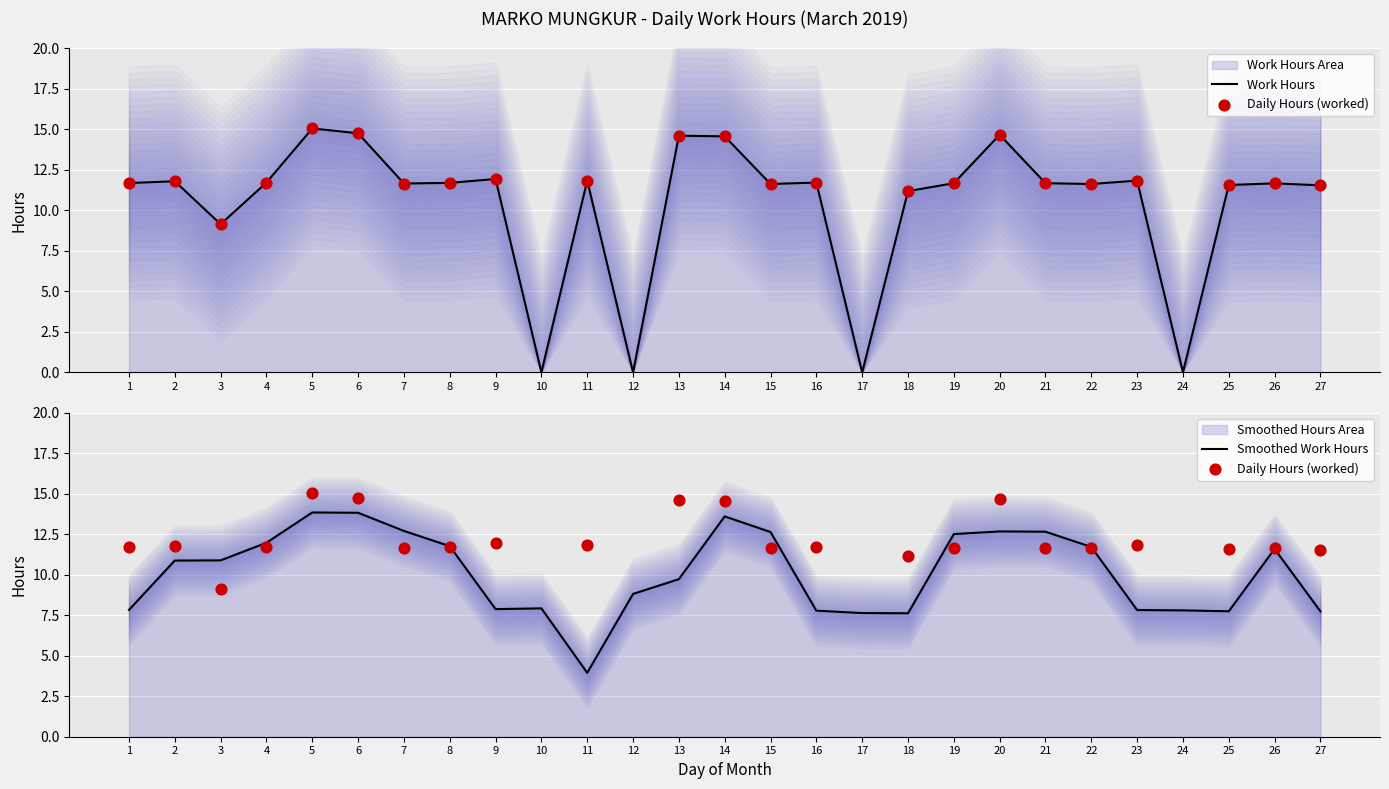

Approximately how many times larger is the value at 13 compared to 3?

1.6